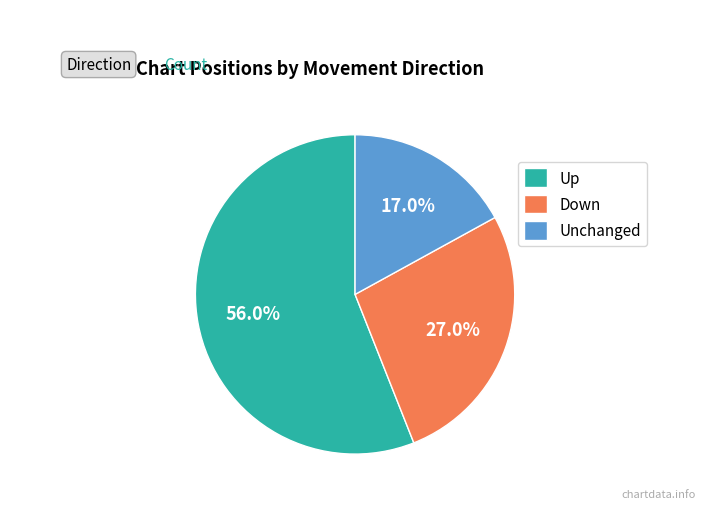

What portion of the pie excludes Unchanged?

83.0%